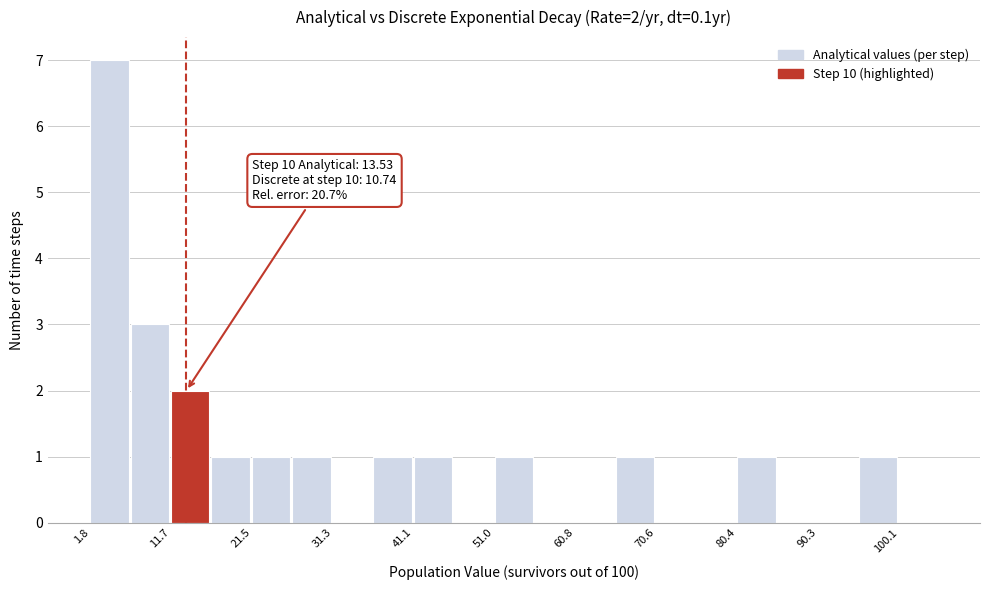

Which range on the x-axis has the tallest bar?

2 to 7